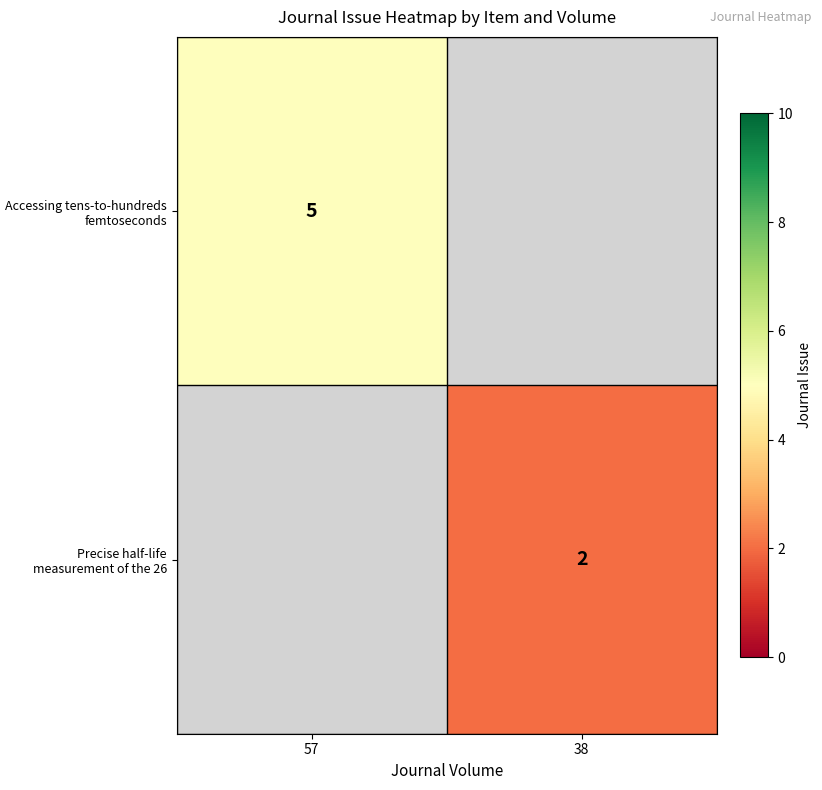

The value of Precise half-life measurement of the 26 at 38 is 2. True or false?

True